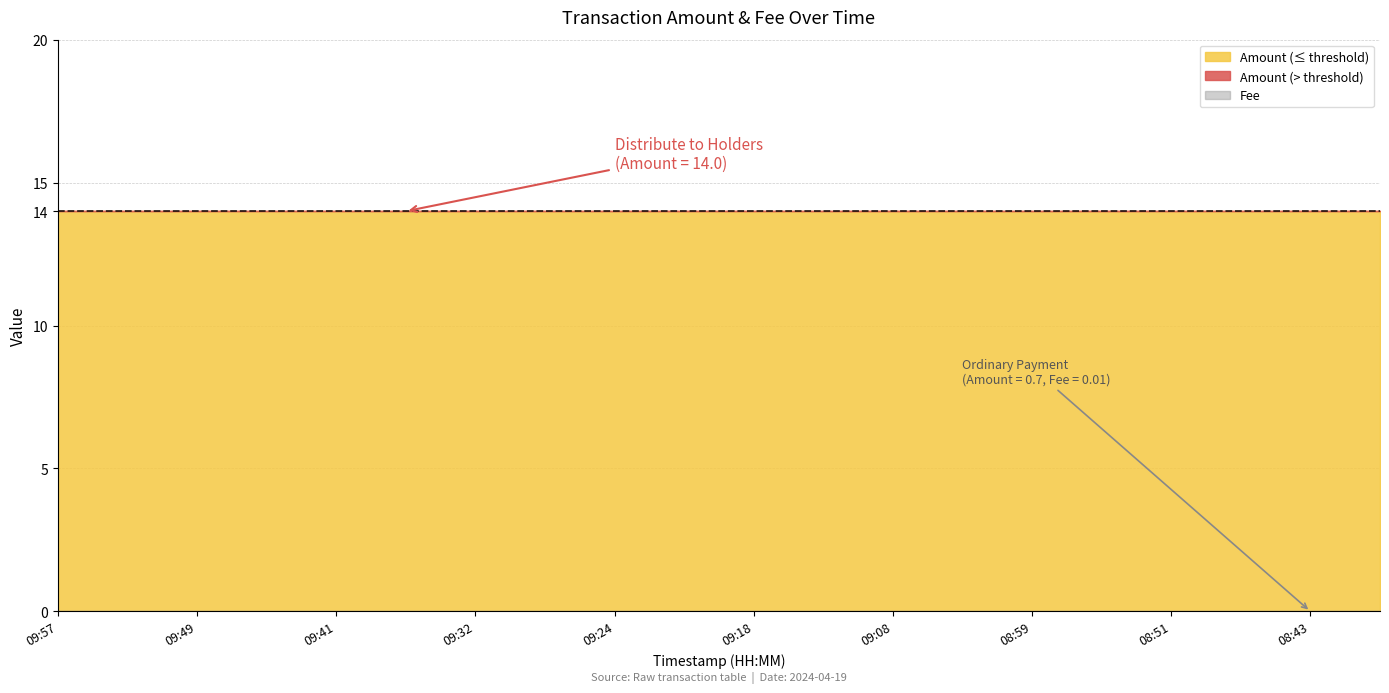

True or false: Amount and Fee cross at least once.

False